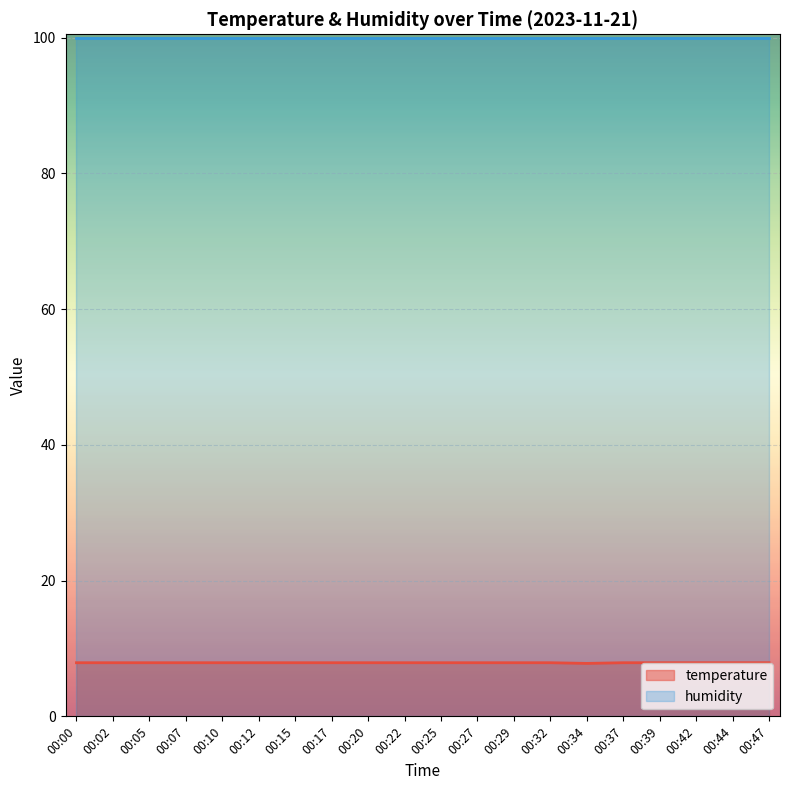

How many values are between 7 and 8?

20